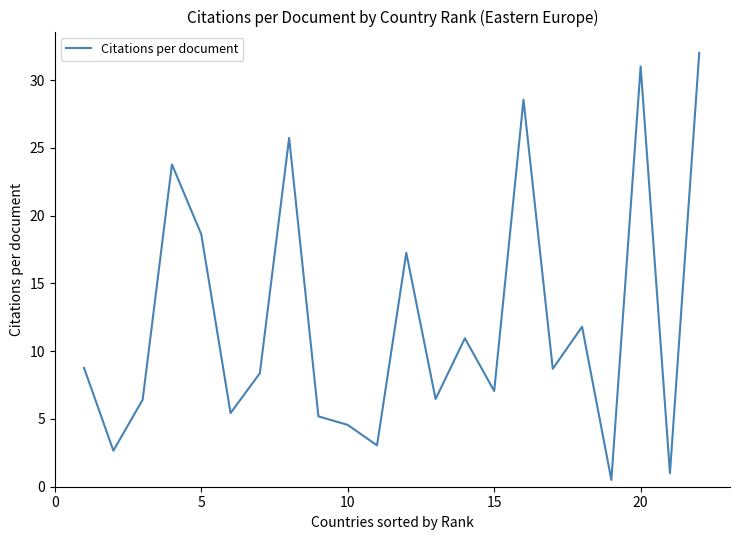

What is the greatest value displayed?

32.0